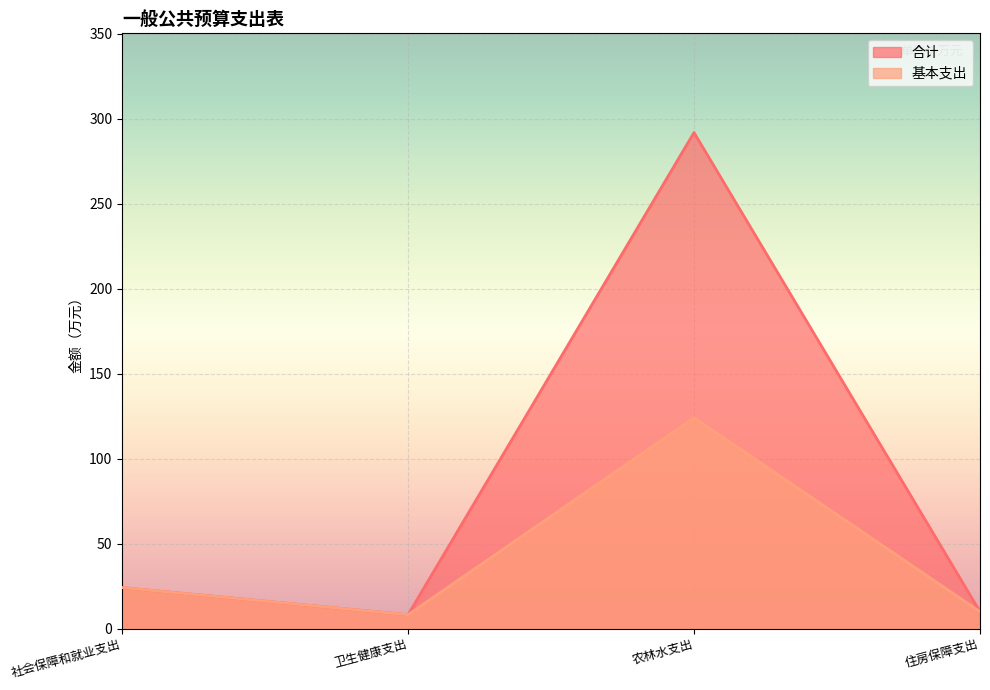

Where is the first local maximum for 基本支出?

农林水支出